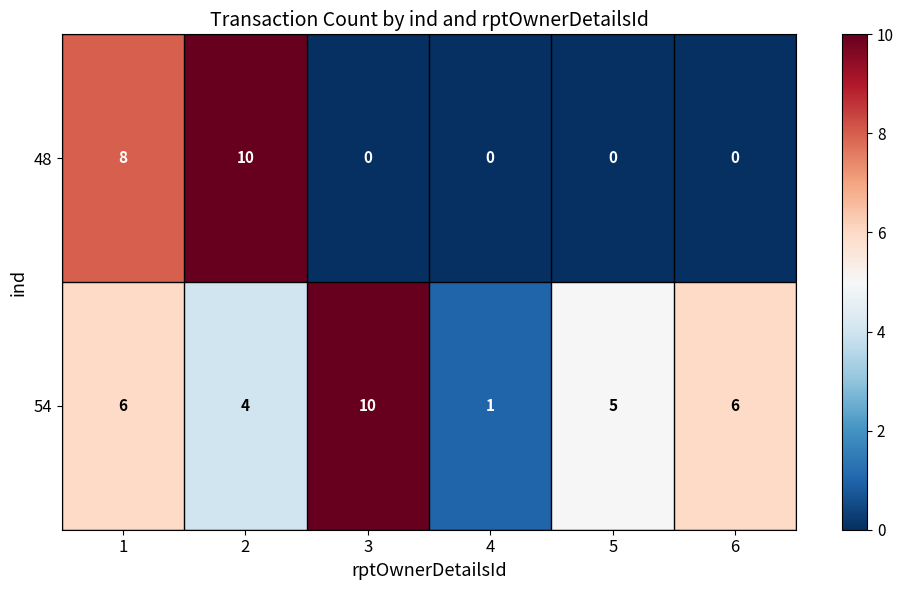

The value of 48 at 5 is 0. True or false?

True